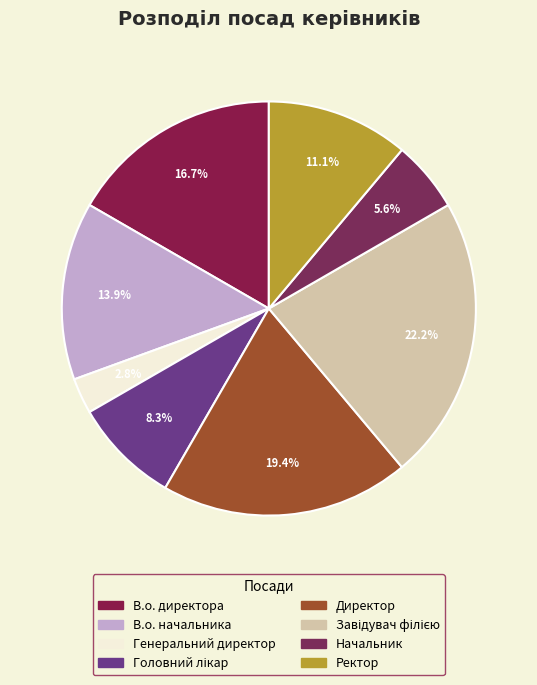

Approximately how many times larger is the value at В.о. начальника compared to Генеральний директор?

5.0